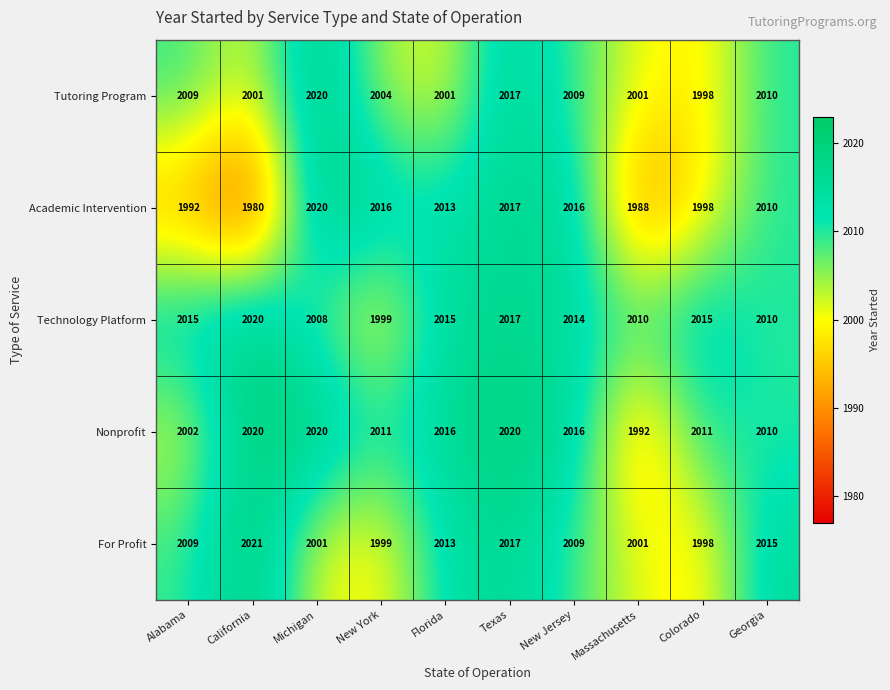

Which label corresponds to the smallest value in the chart?

California